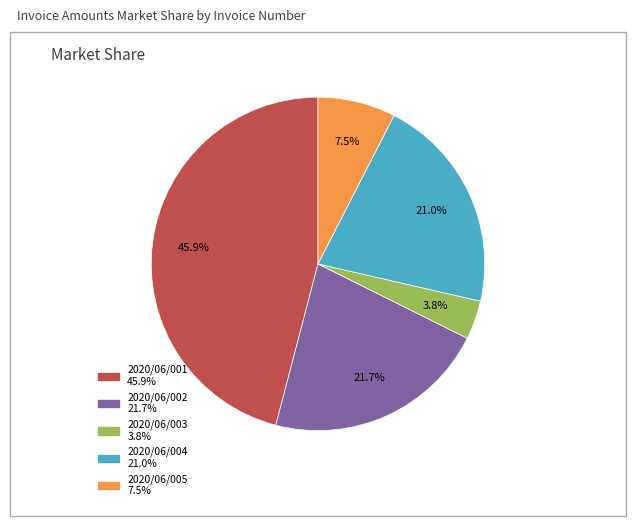

What is the largest slice in the pie chart?

2020/06/001